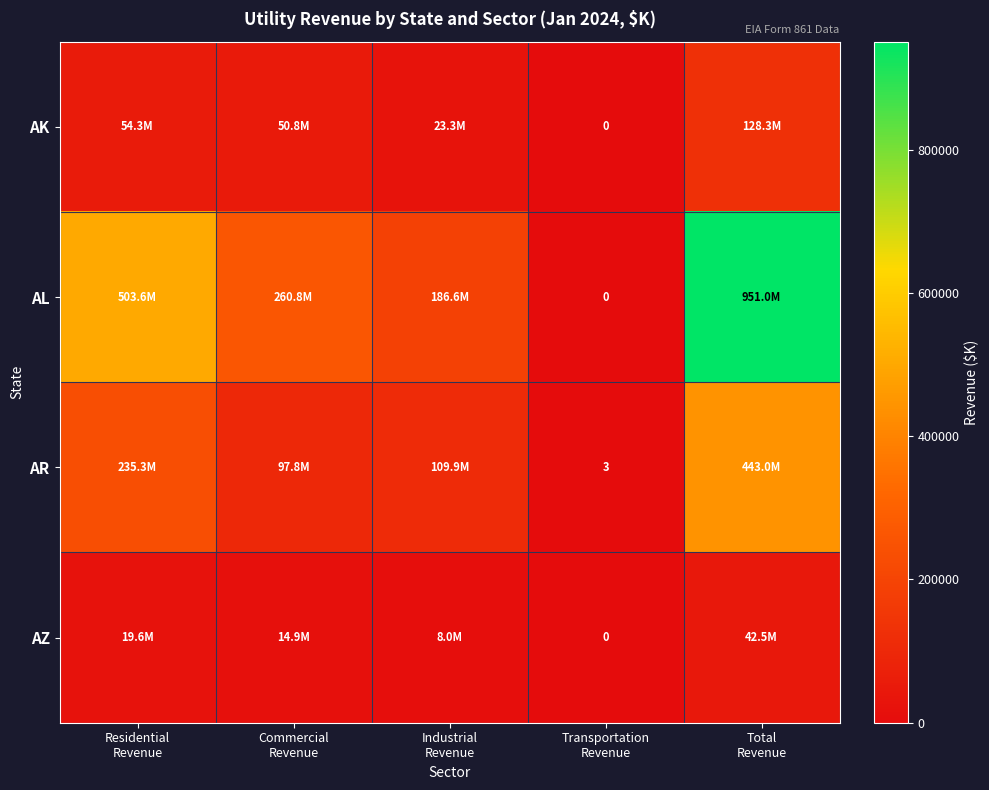

The value of AZ at Residential Revenue is 19637.0. True or false?

True